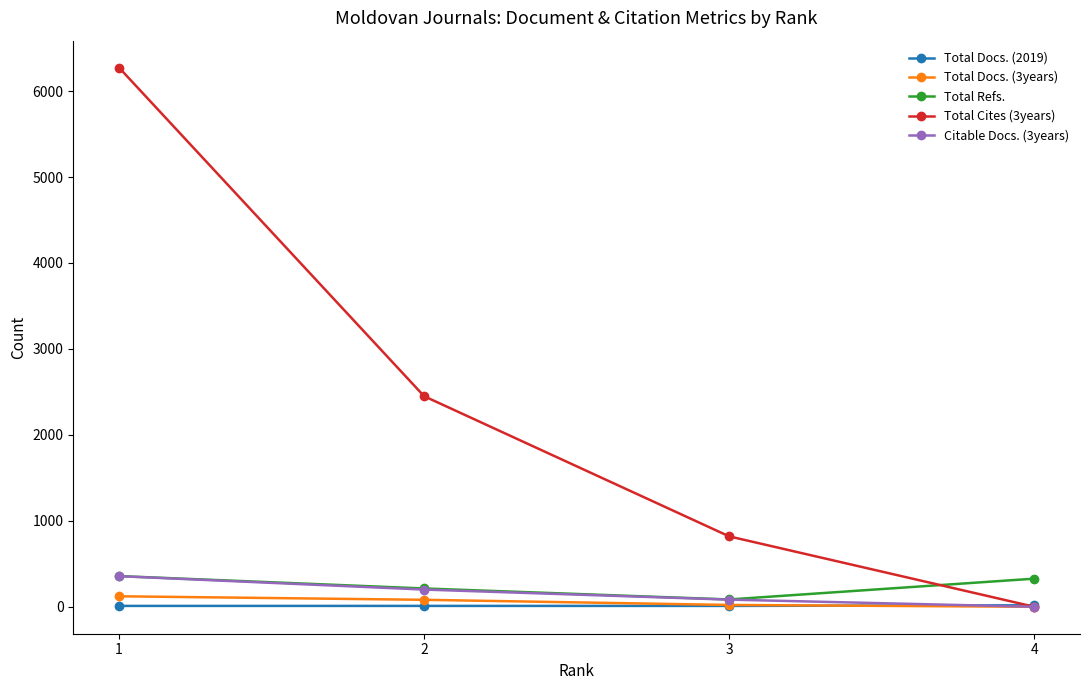

True or false: Total Cites (3years) and Total Refs. cross at least once.

True